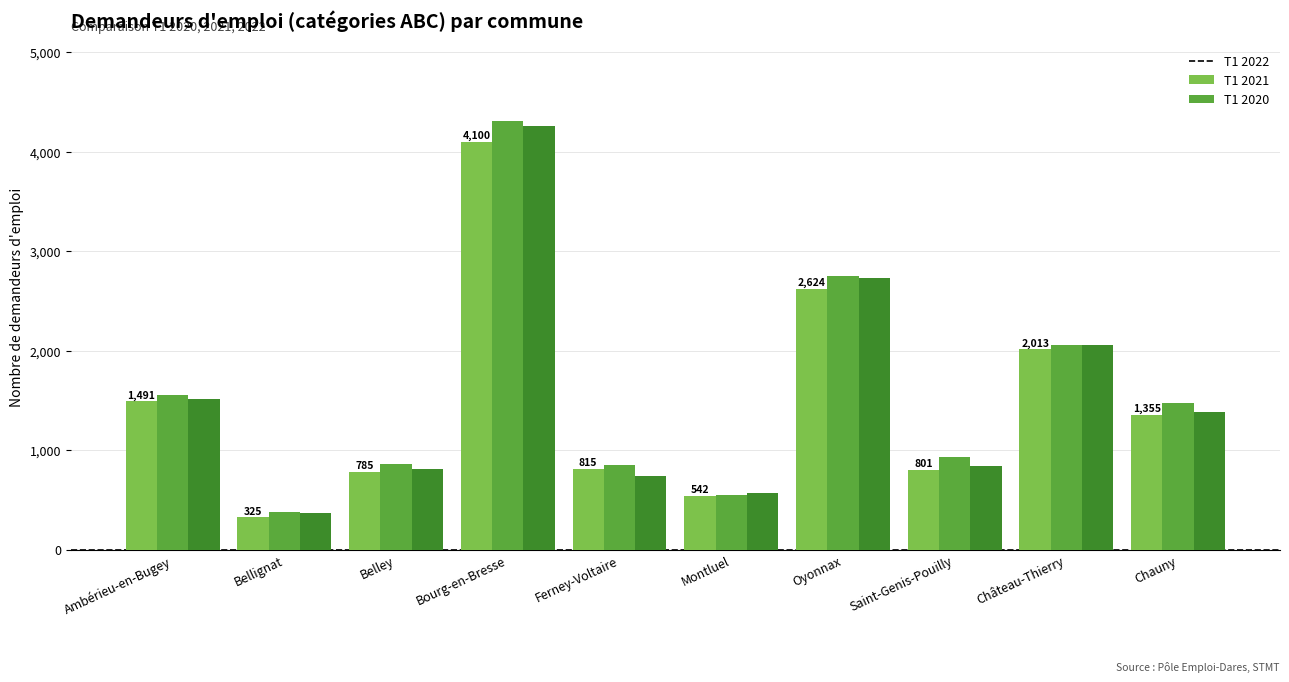

What is the spread (max minus min) of values at Ambérieu-en-Bugey?

67